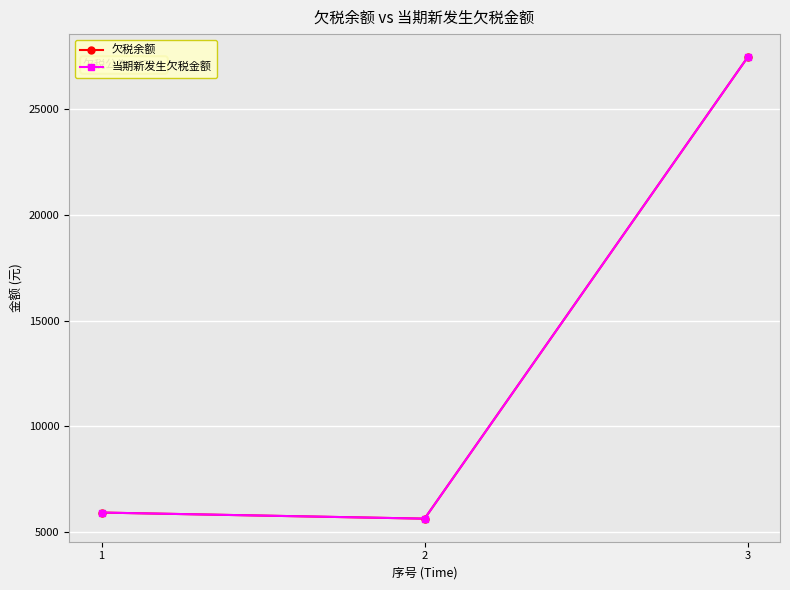

Is this an area chart (filled region under the line)?

No